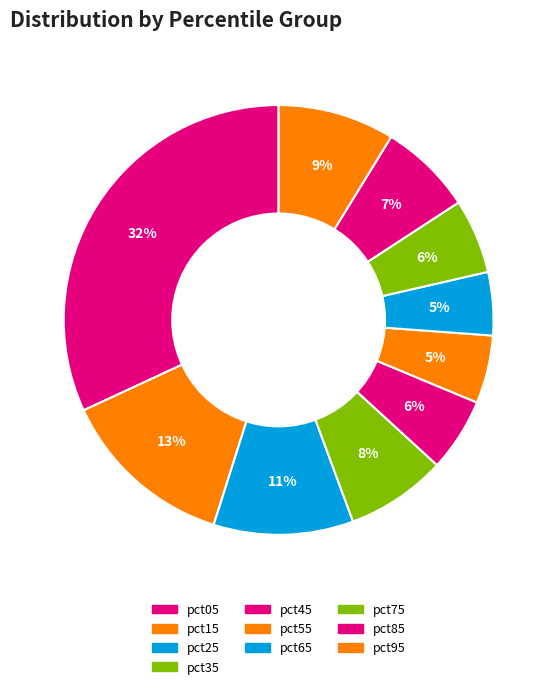

Is there a majority slice in this chart?

No